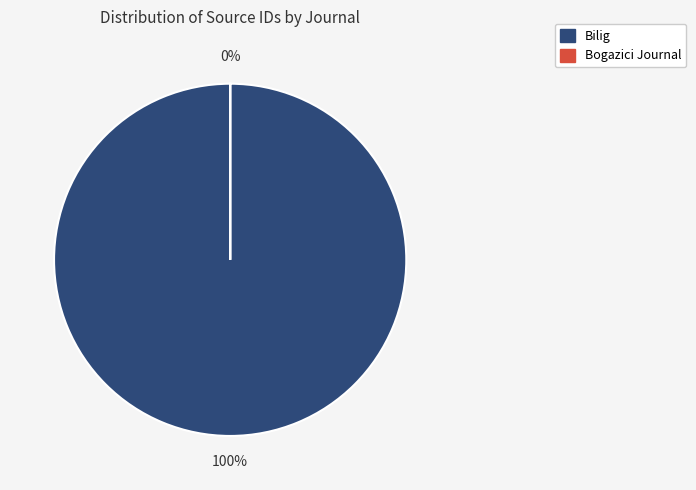

To the nearest percent, what is the difference between the largest and smallest slice percentages?

100%